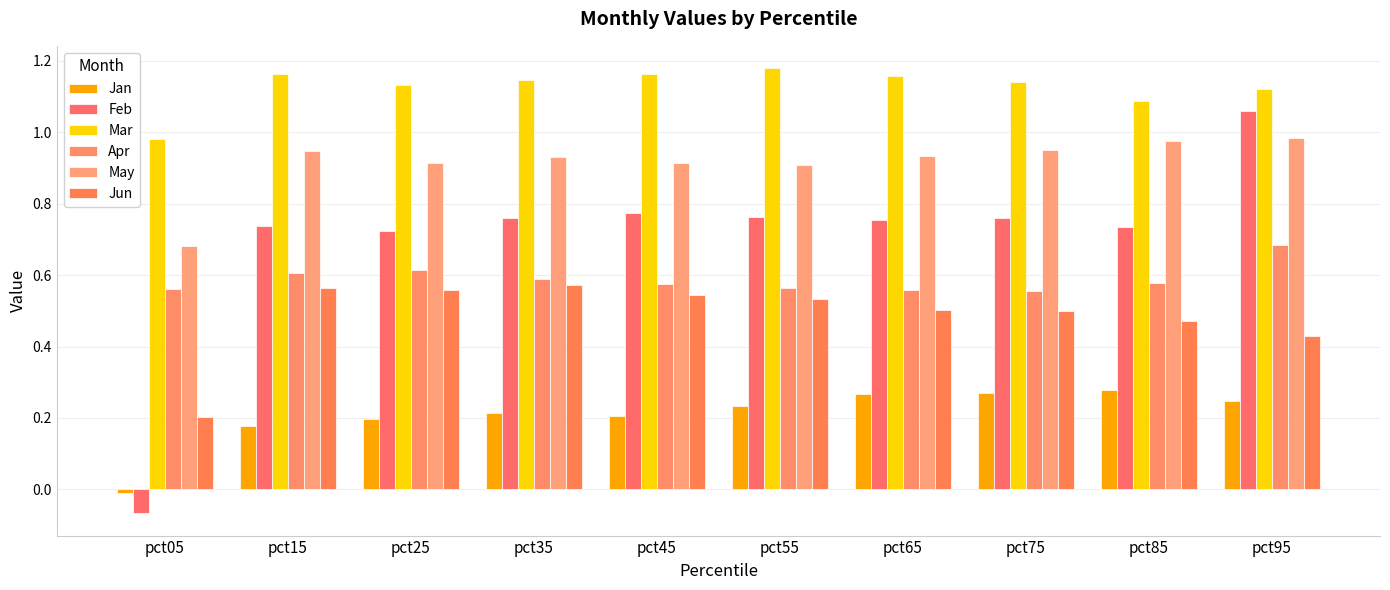

What is the difference between the maximum and minimum values in the Apr series?

0.1